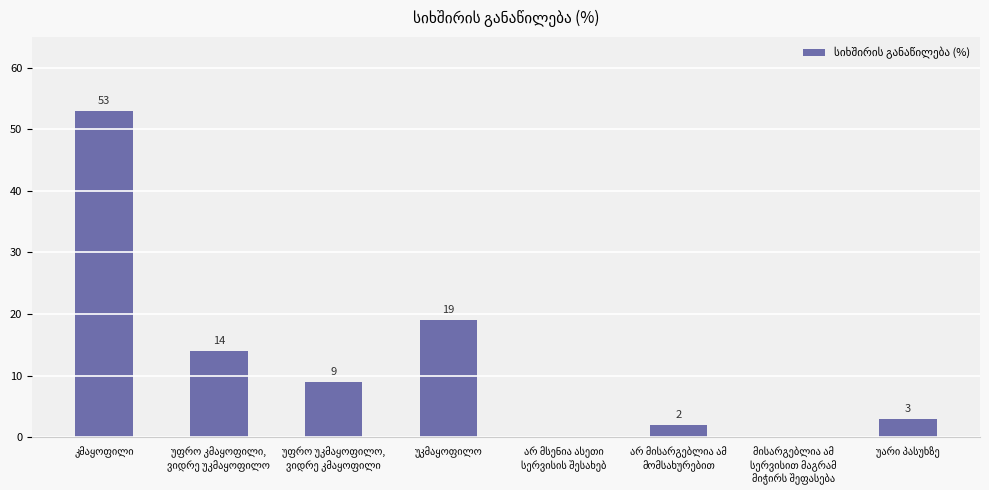

What is the sum of all values?

100